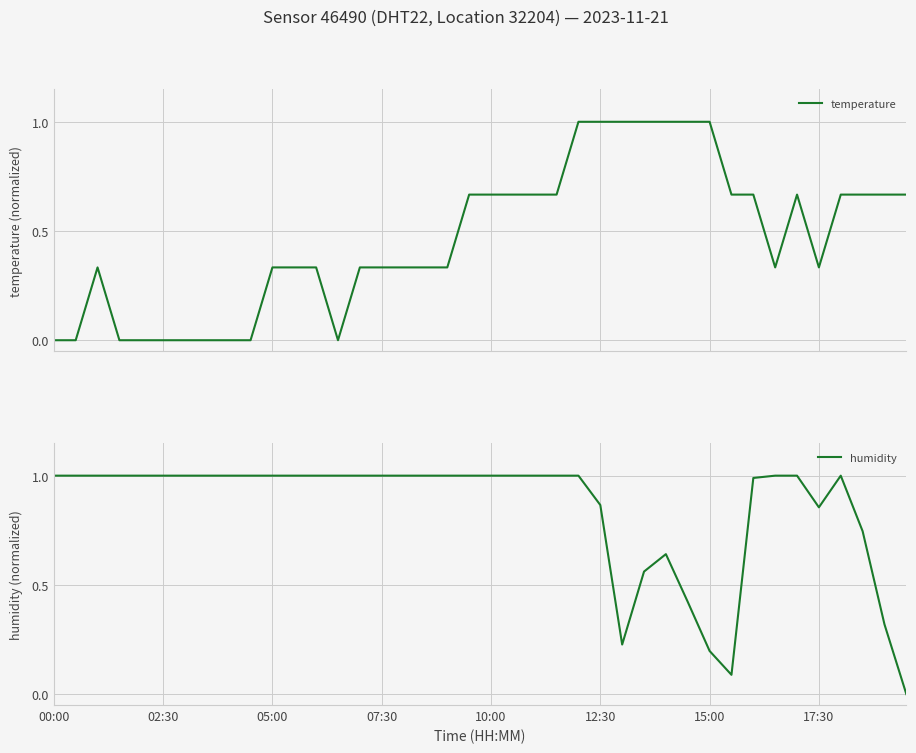

What is the difference between the second highest and minimum values in the humidity series?

1.0